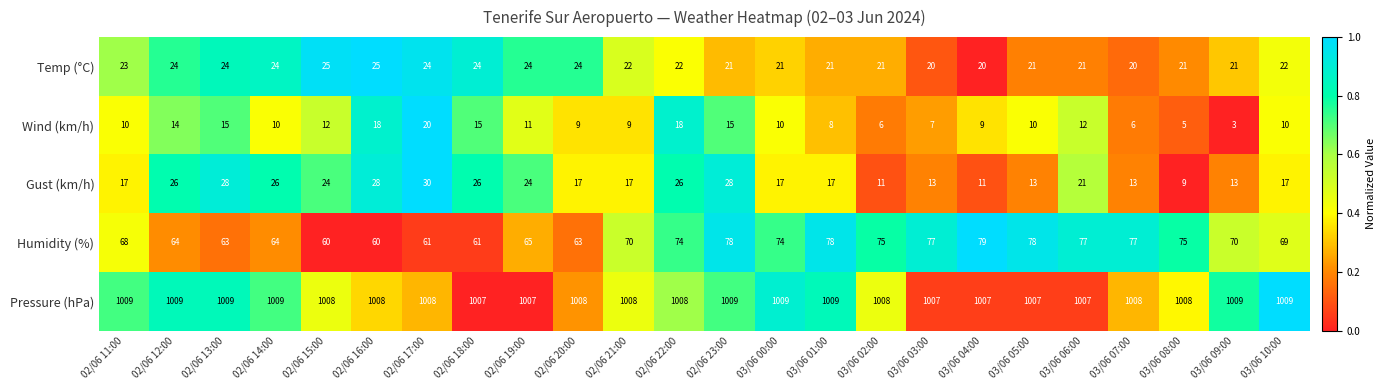

The value of Pressure (hPa) at 02/06 23:00 is 263. True or false?

False